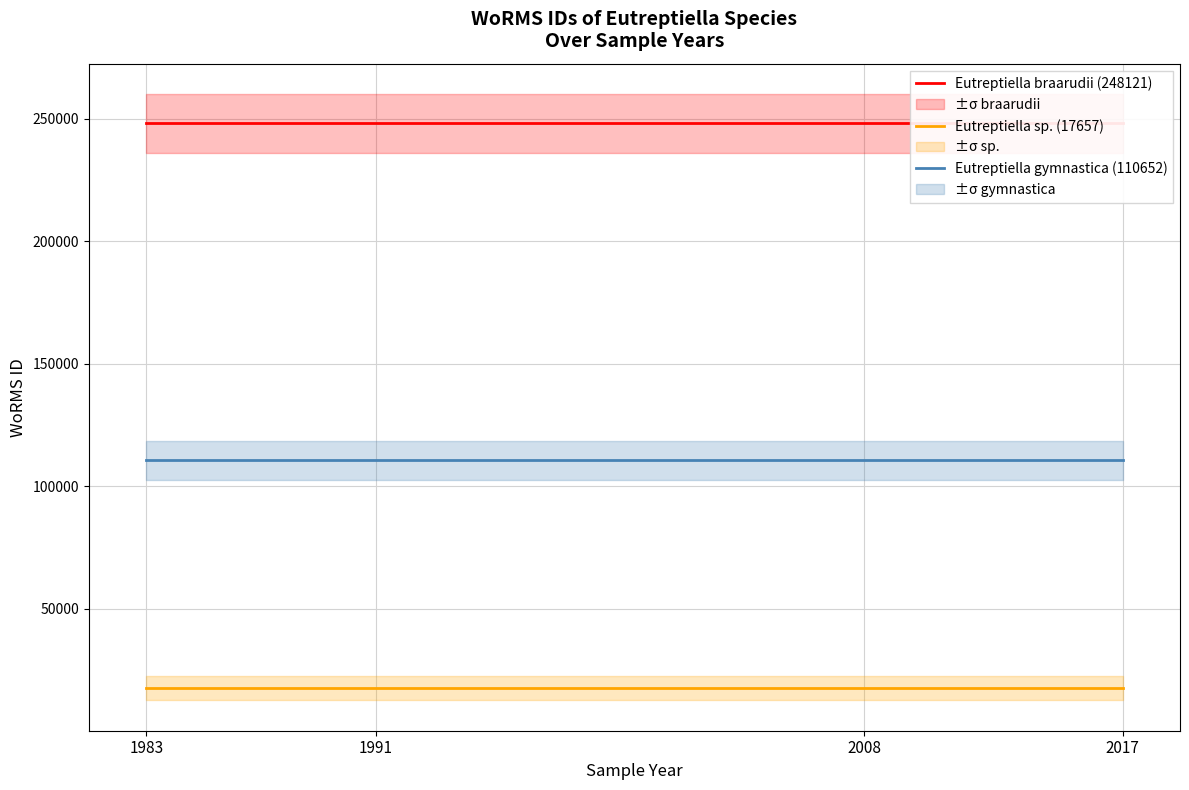

Reading left to right, transcribe all the data shown in this chart.

Eutreptiella braarudii (248121): 248121	248121	248121	248121
Eutreptiella sp. (17657): 17657	17657	17657	17657
Eutreptiella gymnastica (110652): 110652	110652	110652	110652